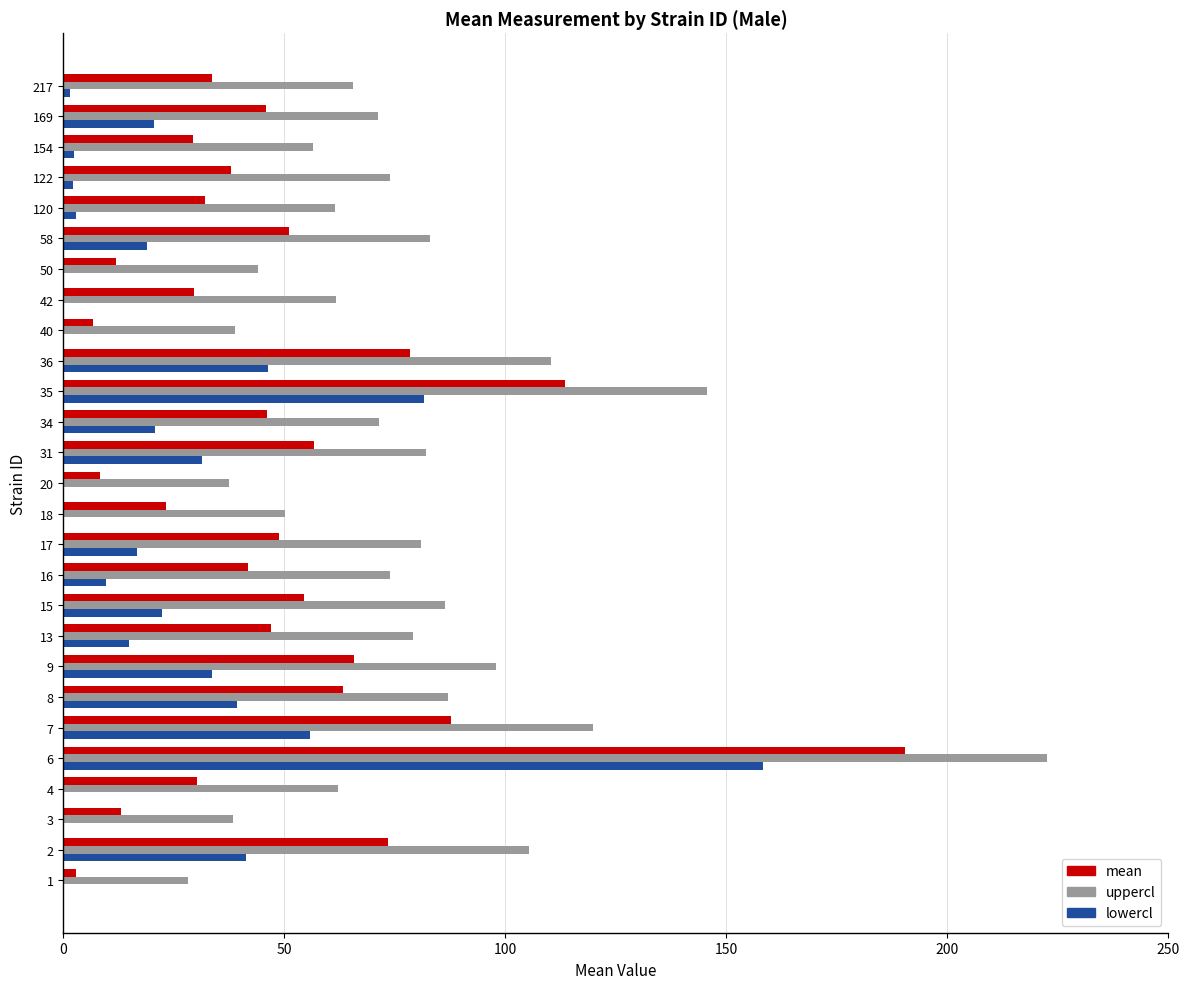

At which category is the sum across all series the highest?

6